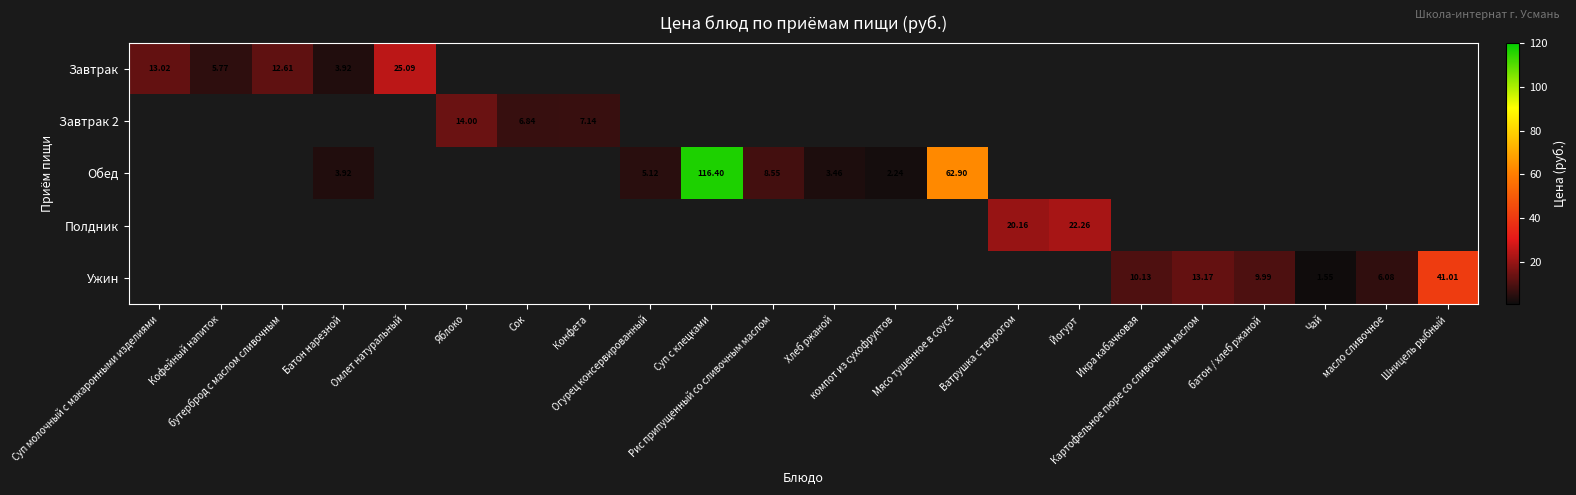

Which series has the largest range (max minus min)?

Обед